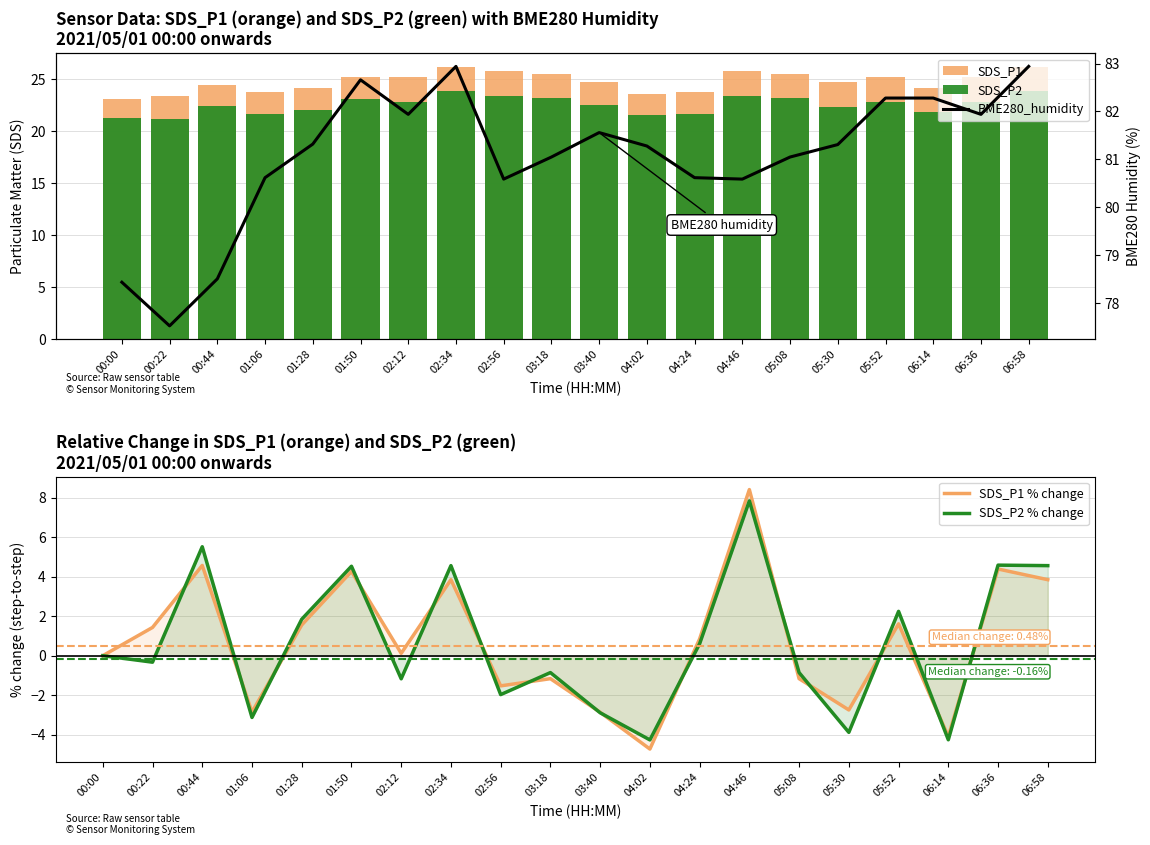

The value of SDS_P1 % change at 03:40 is -2.9. True or false?

True